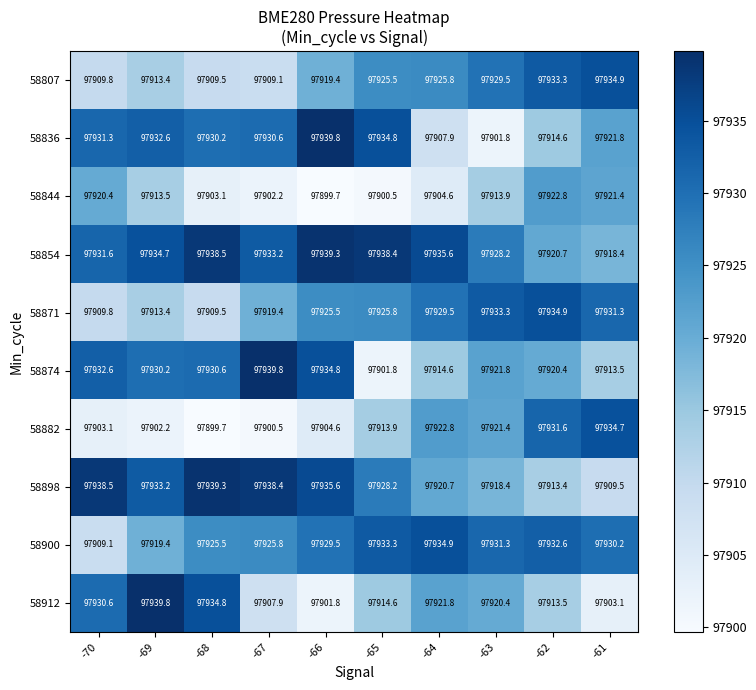

What is the smallest value displayed?

97899.7